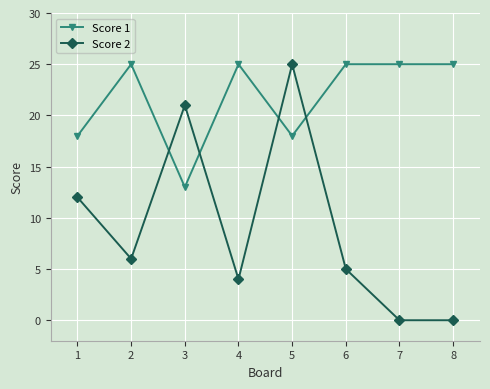

Reading left to right, what are all the values shown in this chart?

Score 1: 18	25	13	25	18	25	25	25
Score 2: 12	6	21	4	25	5	0	0